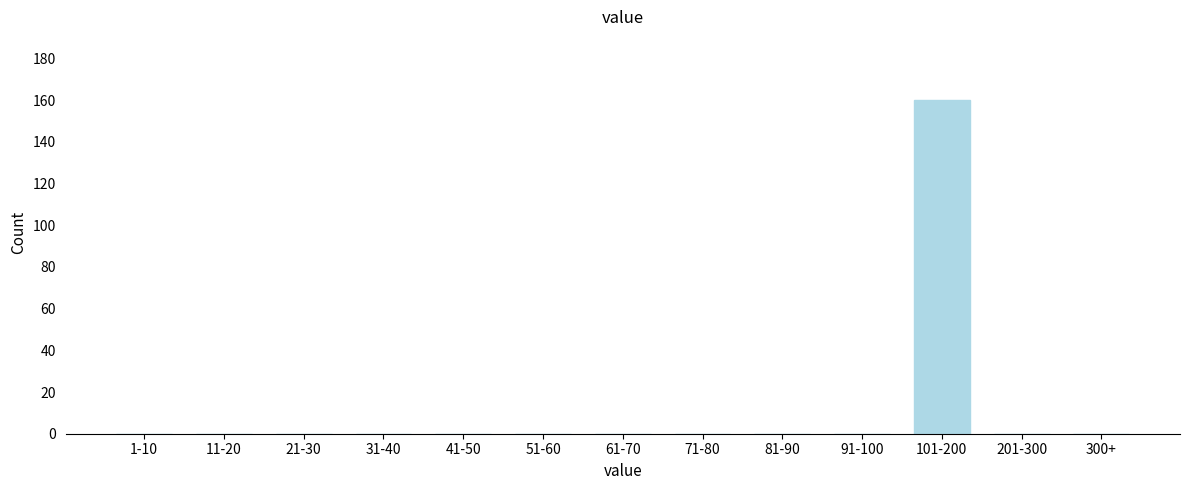

Reading left to right, what are all the values shown in this chart?

1-10=0	11-20=0	21-30=0	31-40=0	41-50=0	51-60=0	61-70=0	71-80=0	81-90=0	91-100=0	101-200=160	201-300=0	300+=0